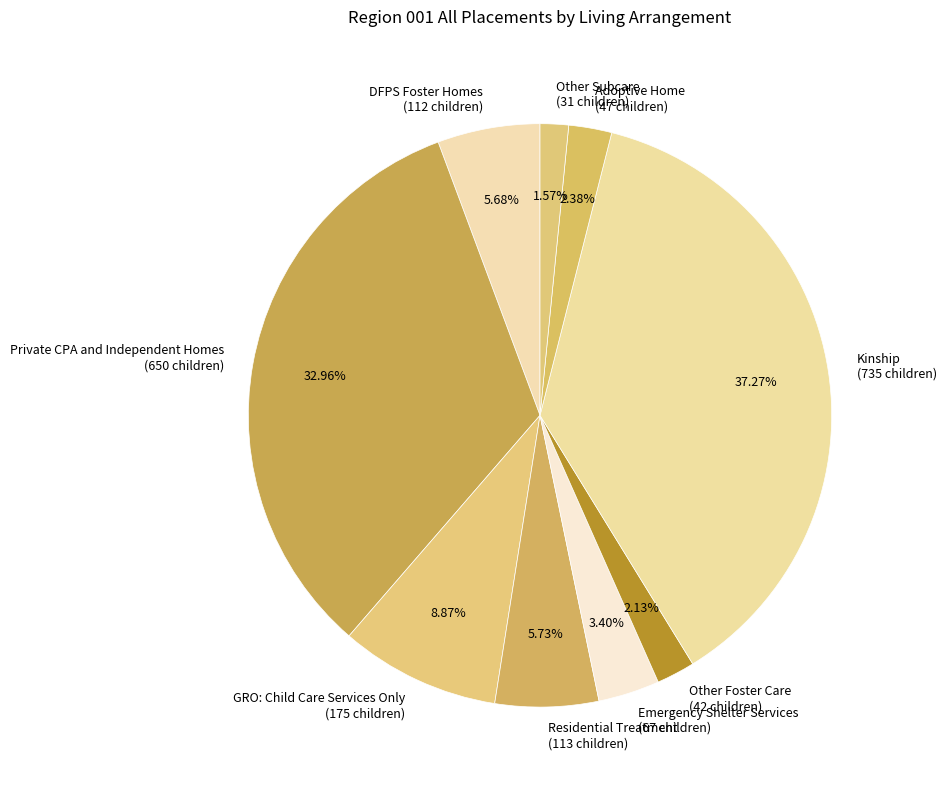

True or false: GRO: Child Care Services Only accounts for 9% of the total.

True